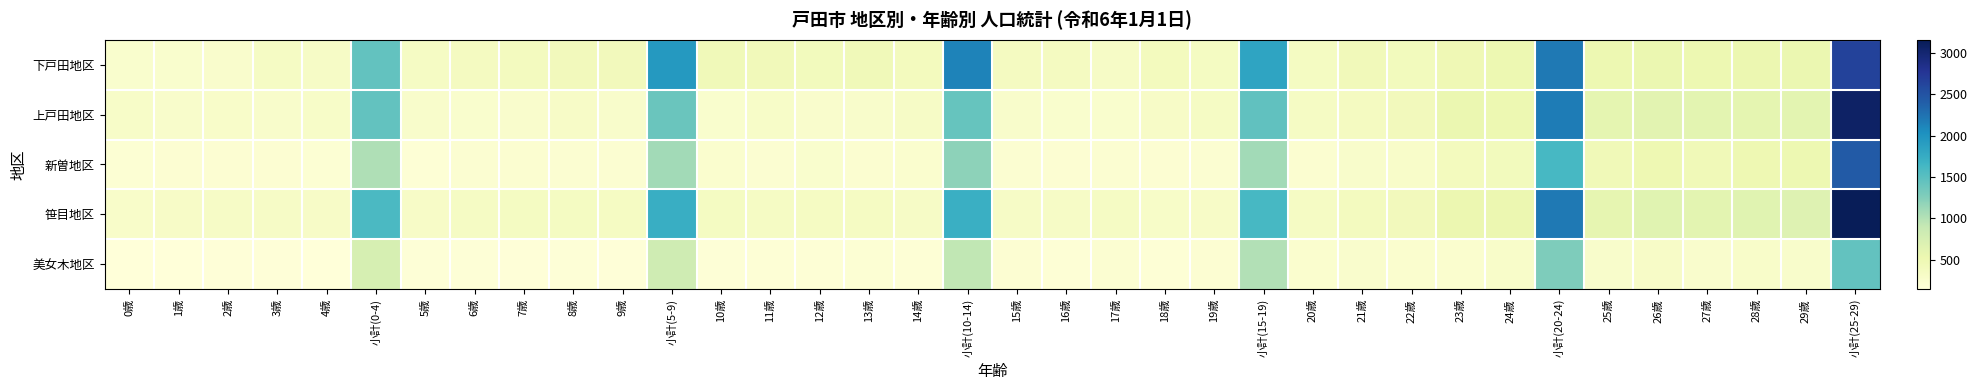

What is the difference between the highest and lowest values at 22歳?

183